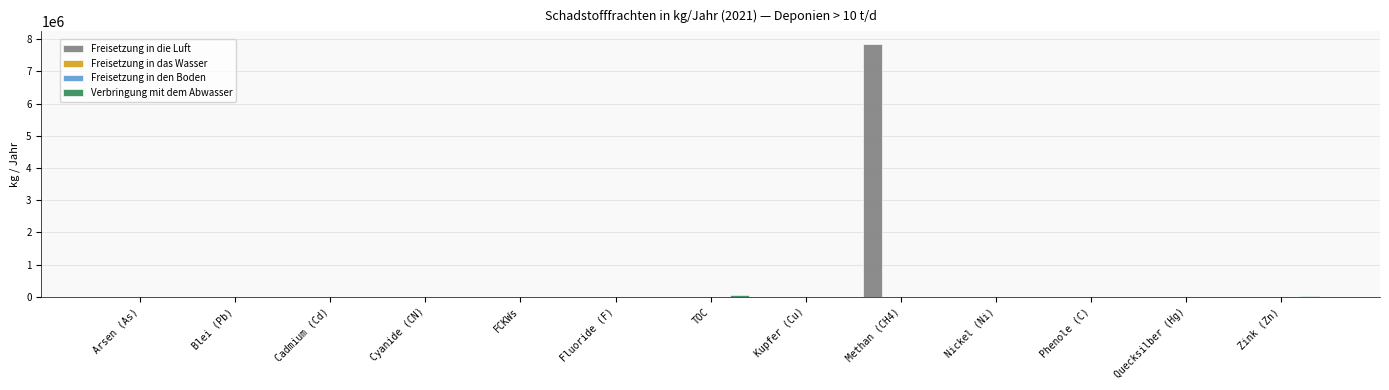

The Freisetzung in die Luft series shows 0 at Cadmium (Cd). True or false?

True